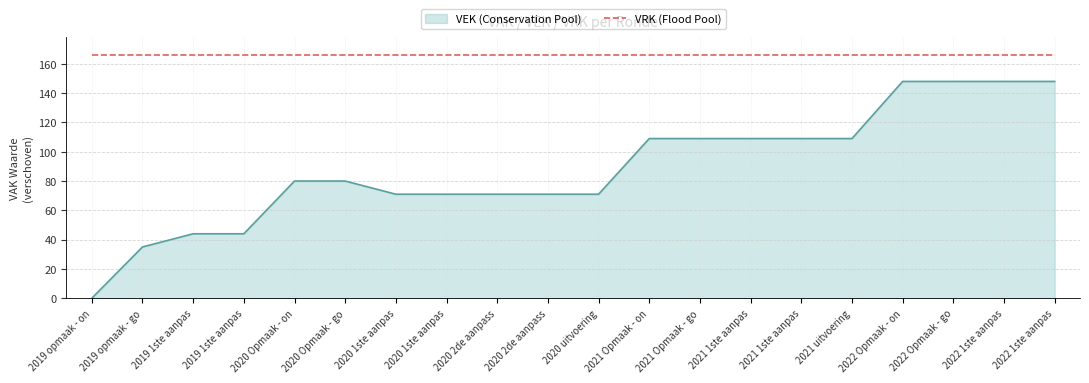

How many lines are shown in the chart?

2